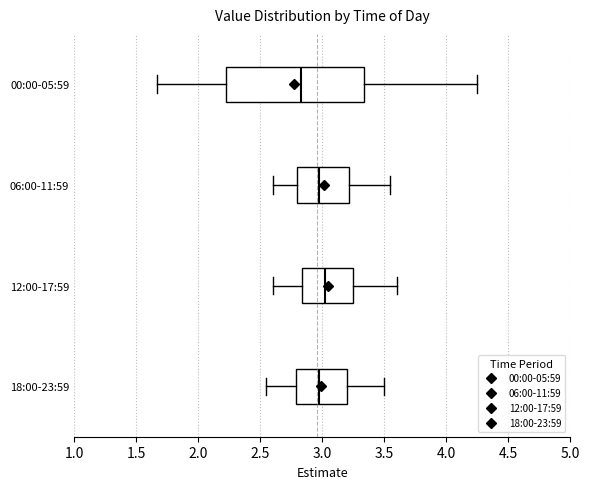

Where is the left edge of the box for 12:00-17:59 on the x-axis? The values are not printed on the chart, so give them approximately, as read against the axis.

2.85